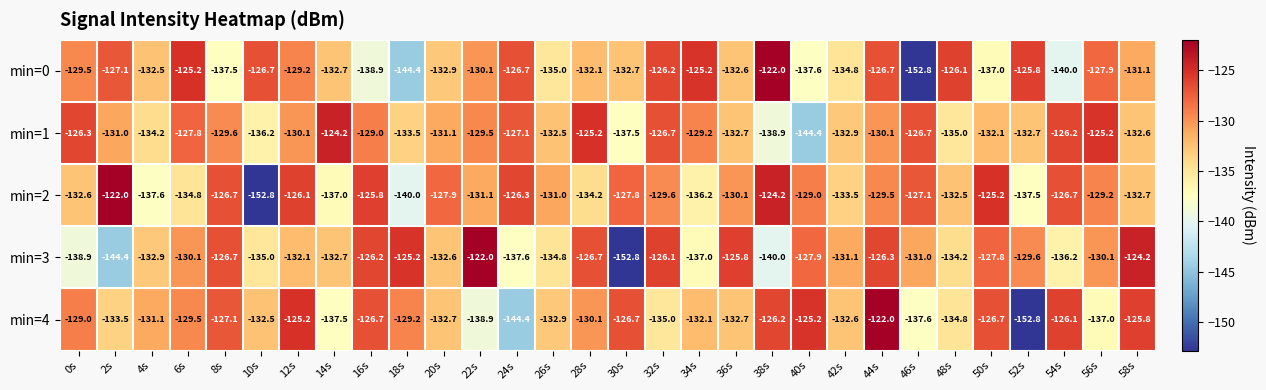

What is the difference between the second highest and second lowest values in the min=0 series?

19.2